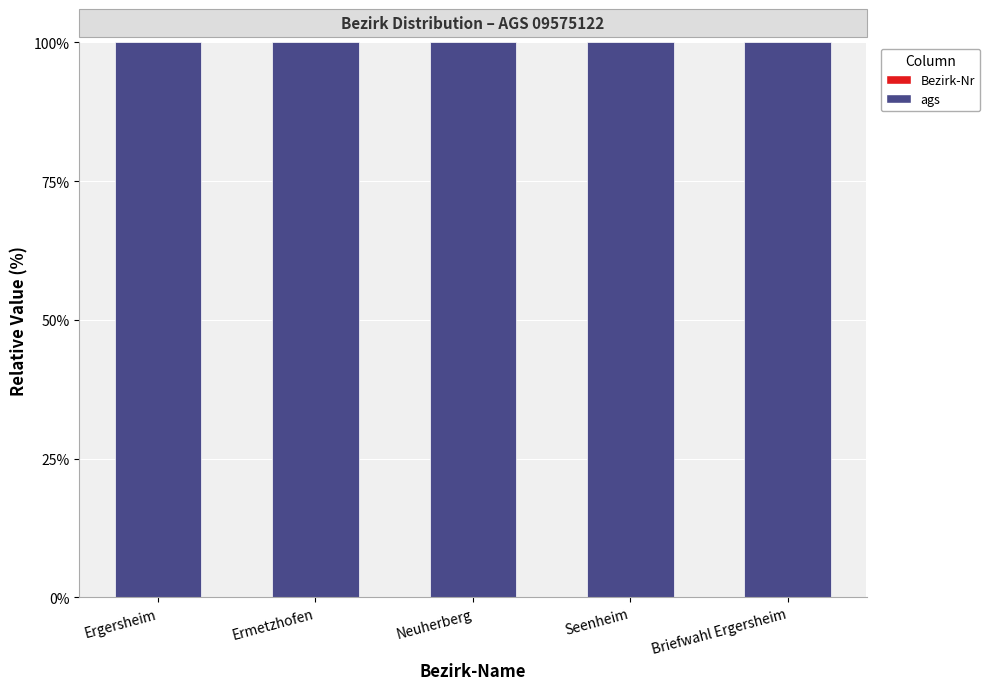

Rank the series at Ergersheim from highest to lowest value.

ags, Bezirk-Nr